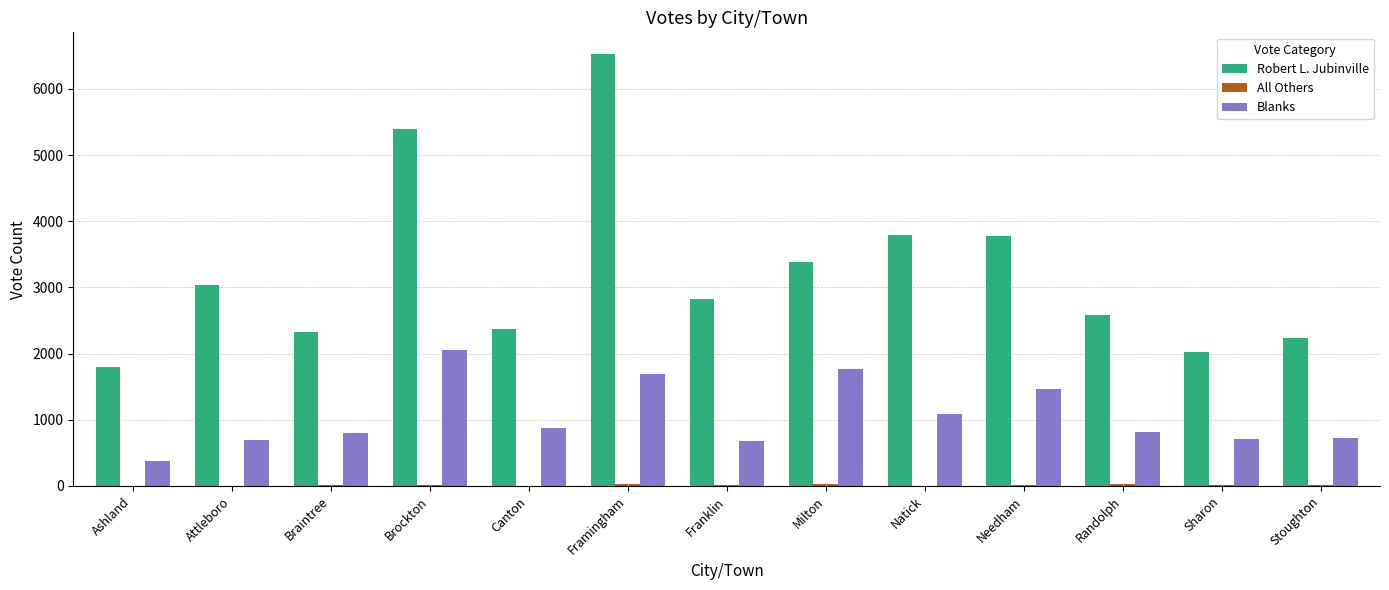

The value of Blanks at Sharon is 1082. True or false?

False